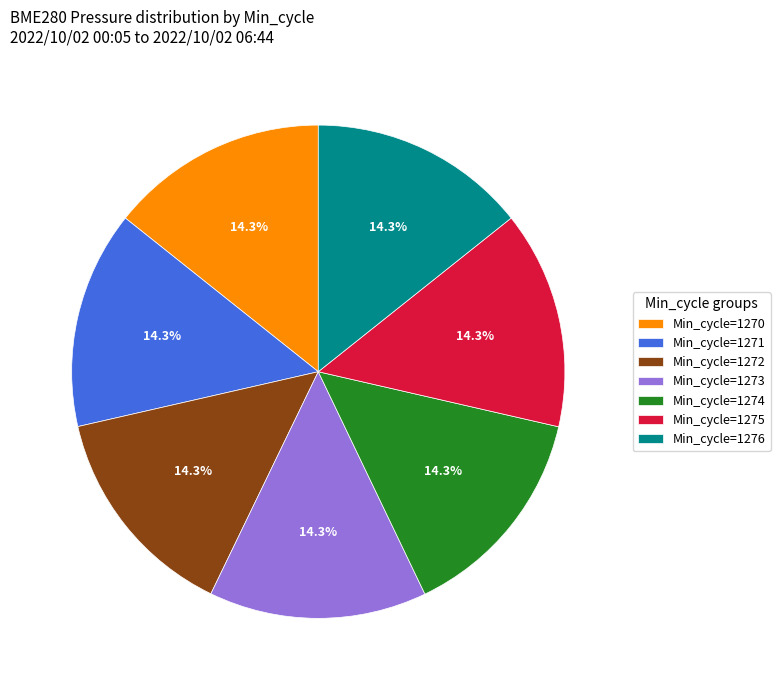

Is there a majority slice in this chart?

No